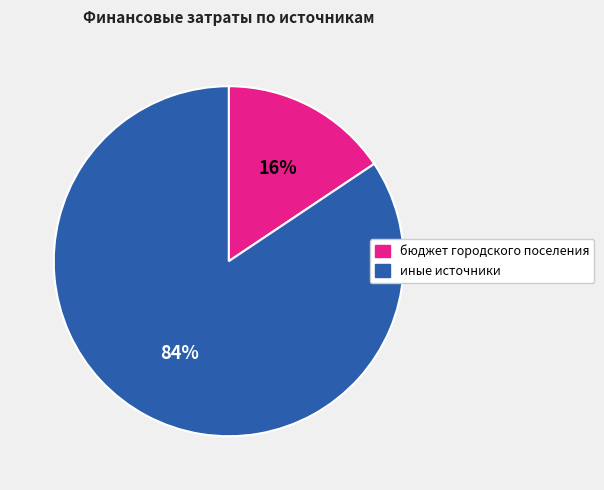

Is the sum of бюджет городского поселения and иные источники greater than half?

Yes